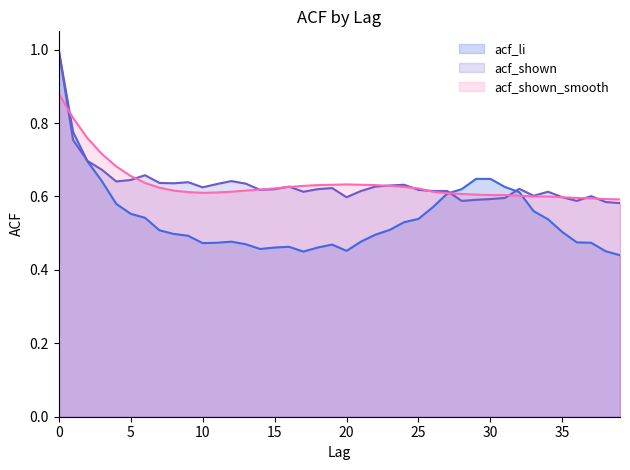

What is the difference between the maximum and second lowest values in the acf_shown_smooth series?

0.3